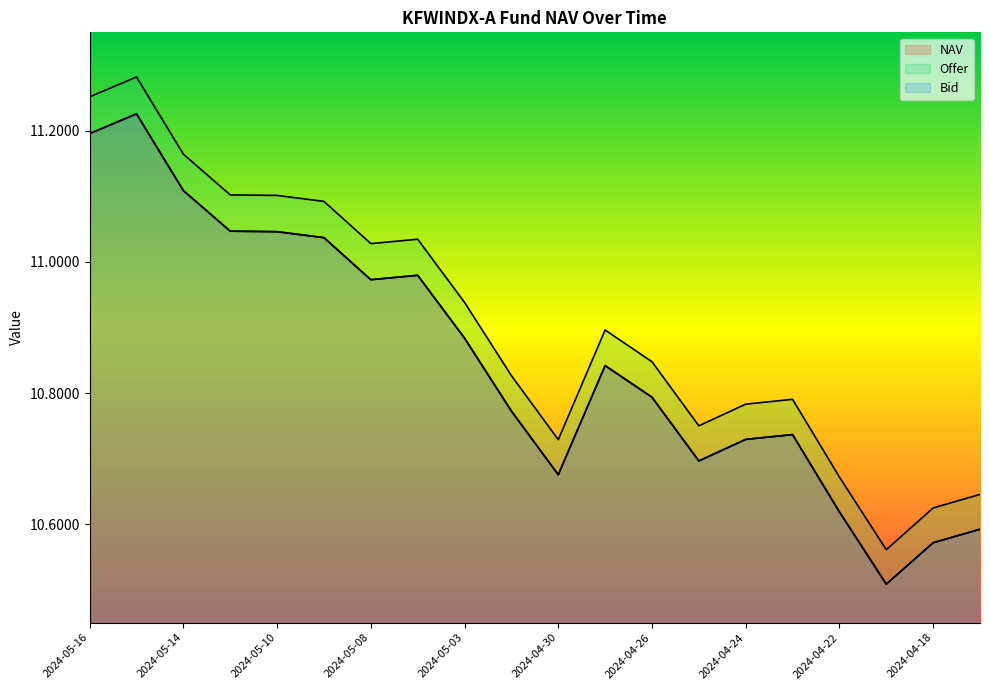

The value of Bid at 2024-04-25 is 14.8. True or false?

False